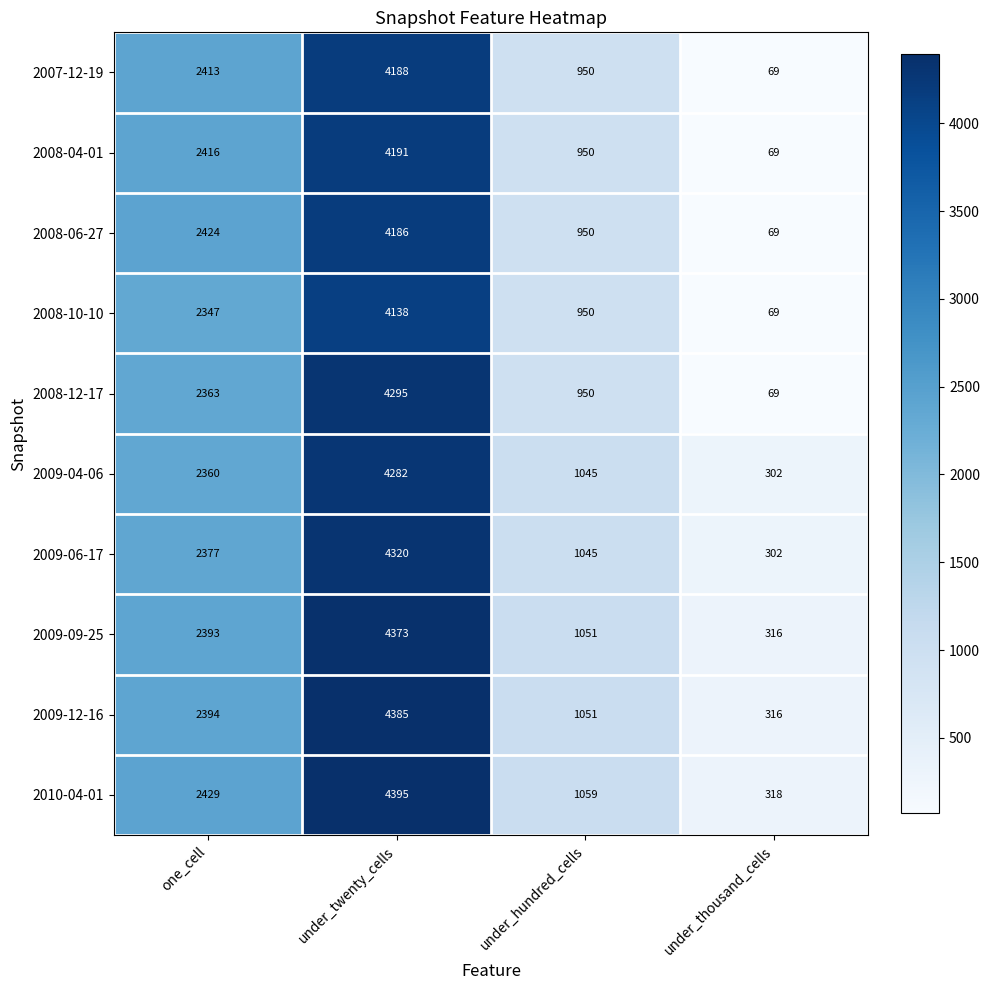

At how many categories does at least one series exceed 3835?

1